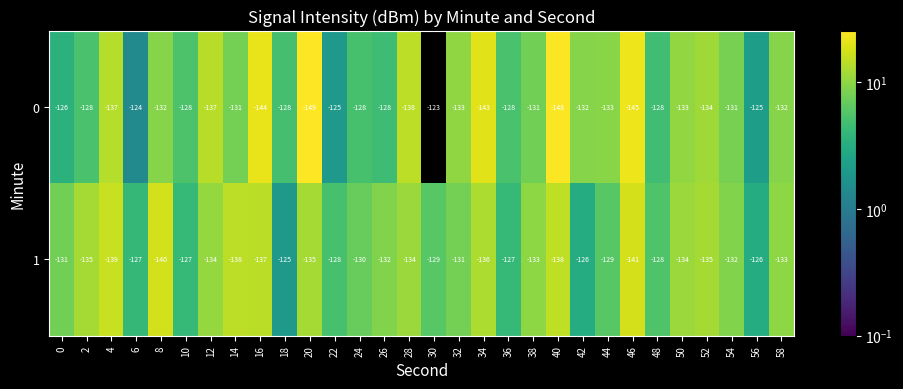

Rank the series at 38 from highest to lowest value.

0, 1